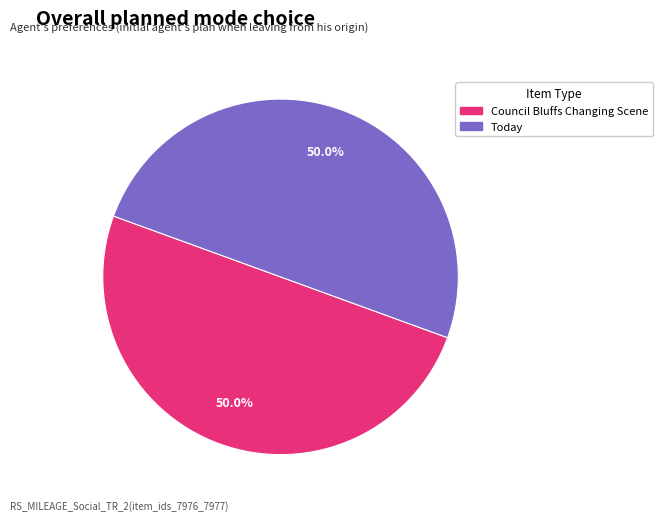

Count the number of slices in the pie.

2